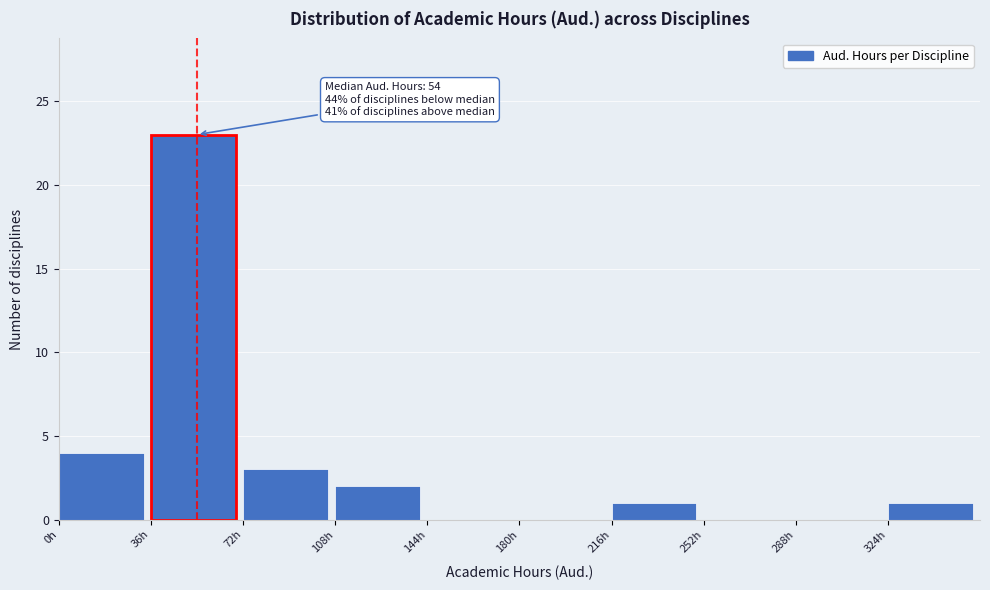

Which range on the x-axis has the tallest bar?

36 to 72